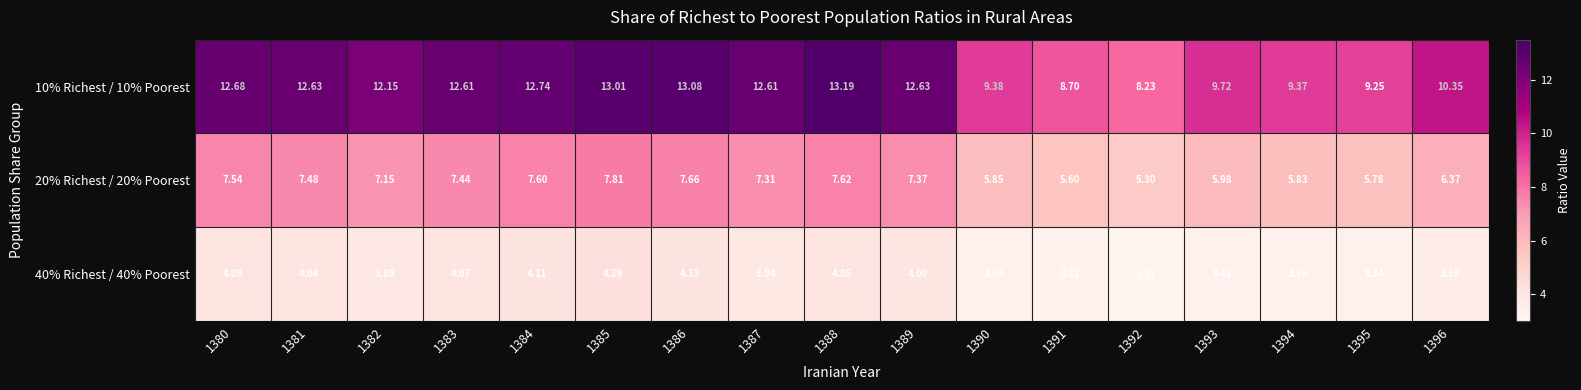

Which series has the largest total across all categories?

10% Richest / 10% Poorest